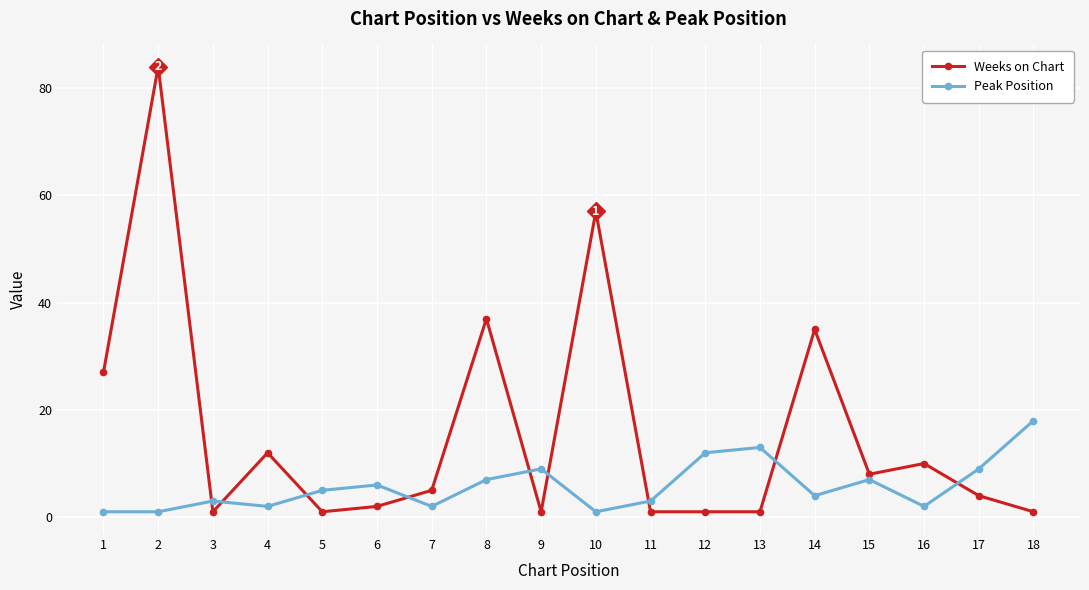

Read the Peak Position value at 4.

2